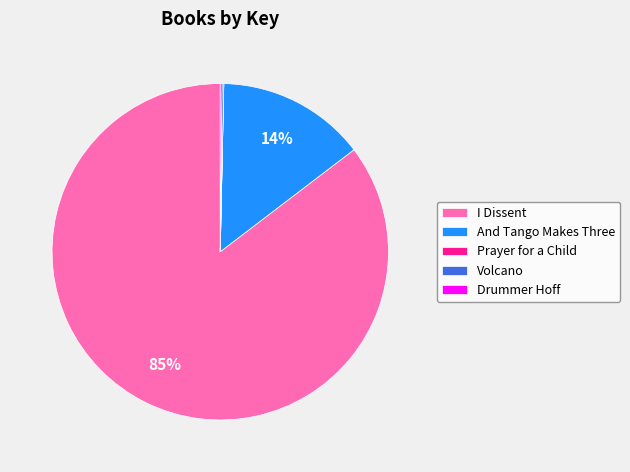

Is there a majority slice in this chart?

Yes